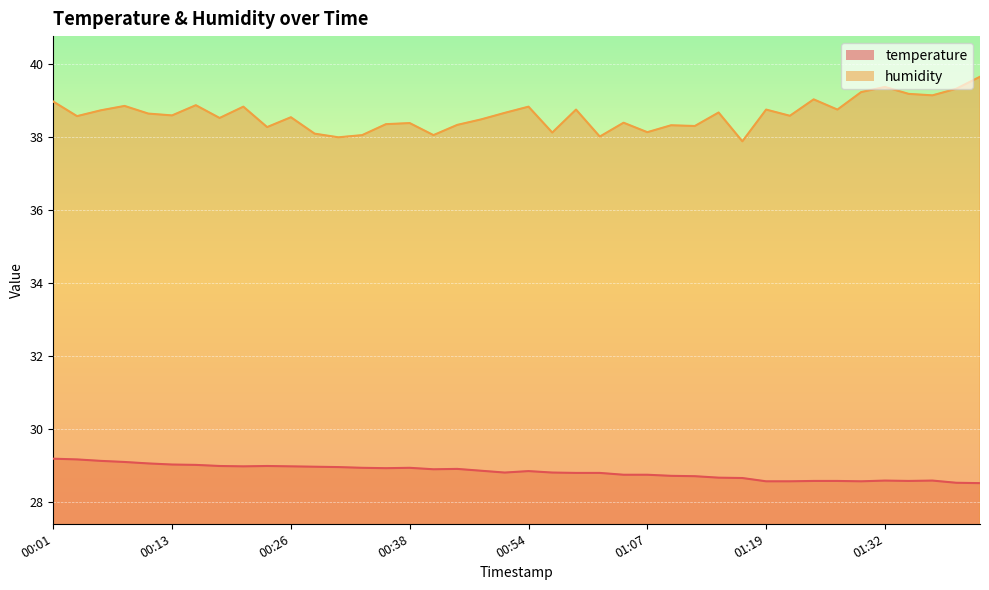

What is the average value of the temperature series?

28.8